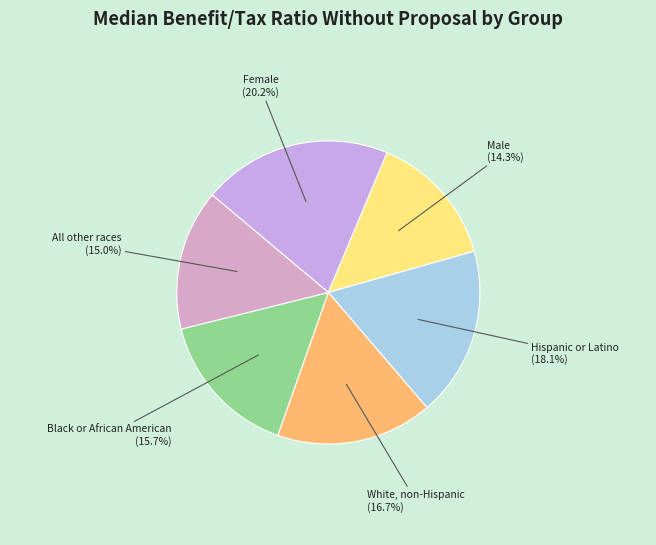

Between Black or African American and All other races, which is larger?

Black or African American